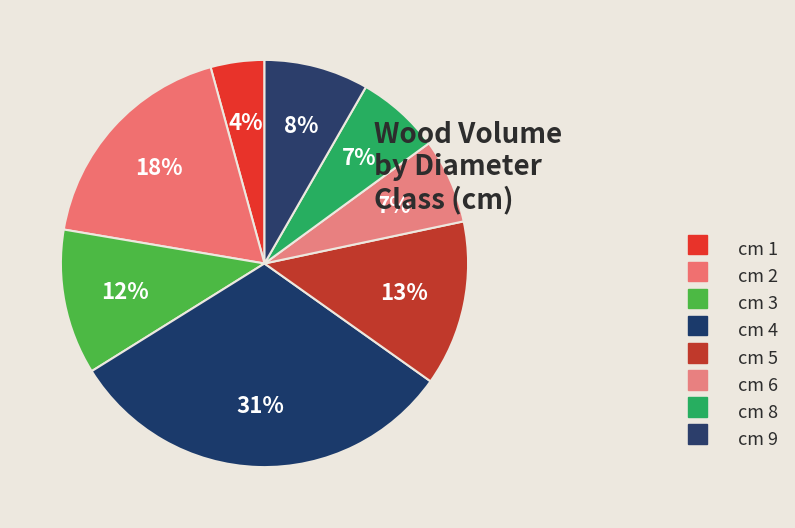

How many slices are in this pie chart?

8